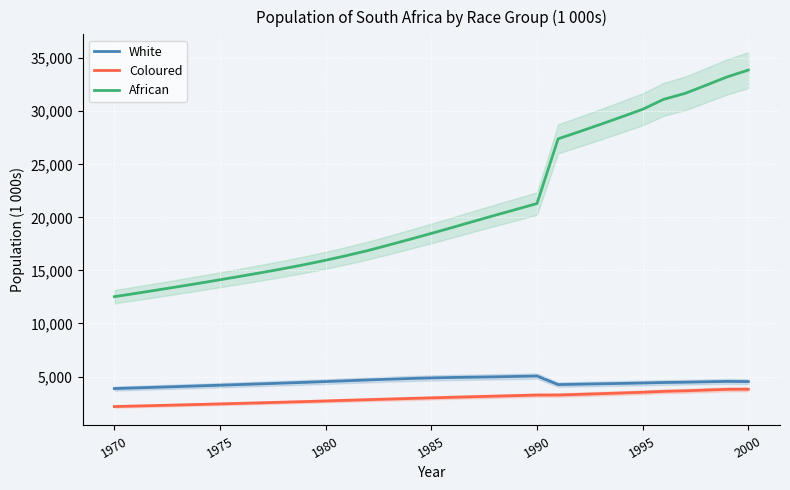

What value does the White series have at 27, to the nearest 100?

4500